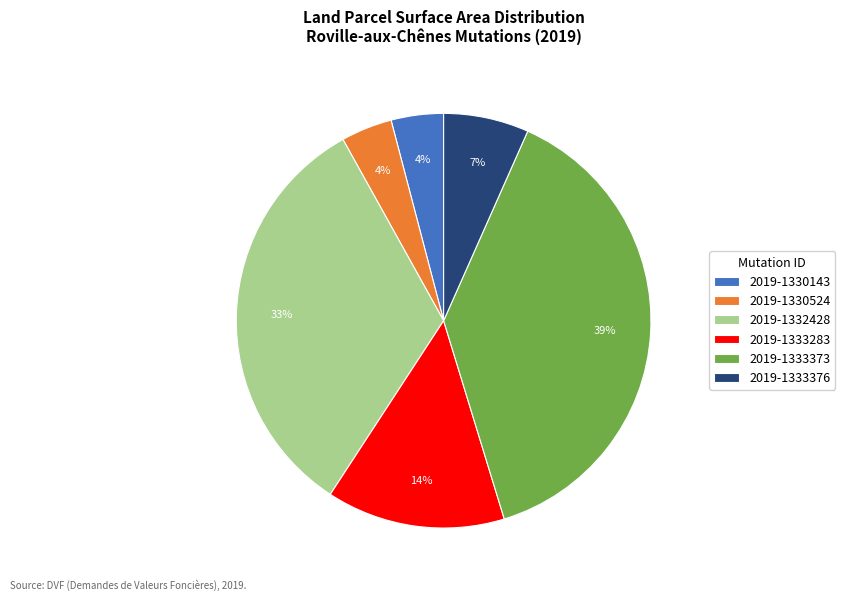

Is the sum of 2019-1333376 and 2019-1330524 greater than half?

No